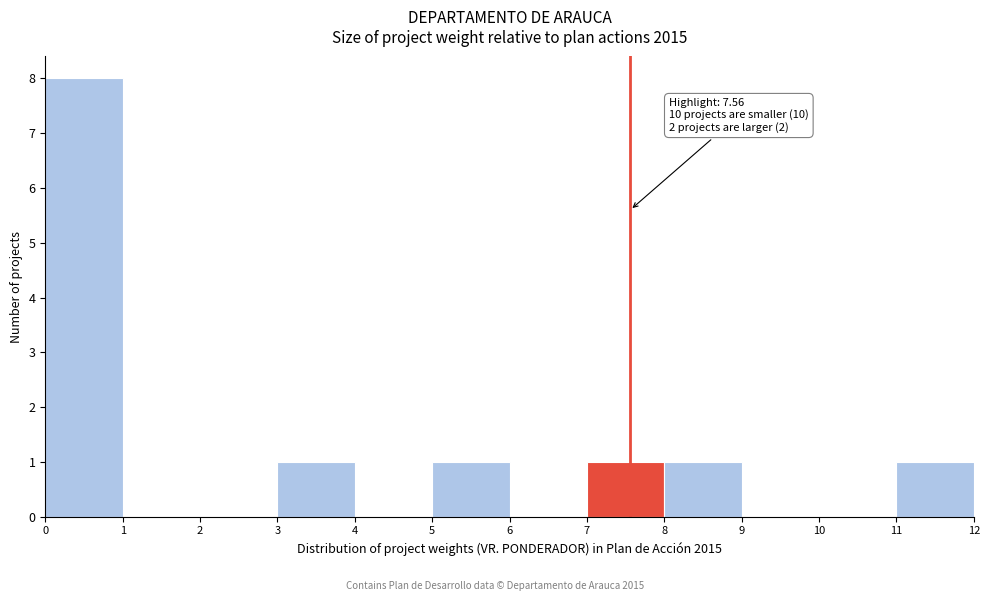

Which range on the x-axis has the tallest bar?

0 to 1